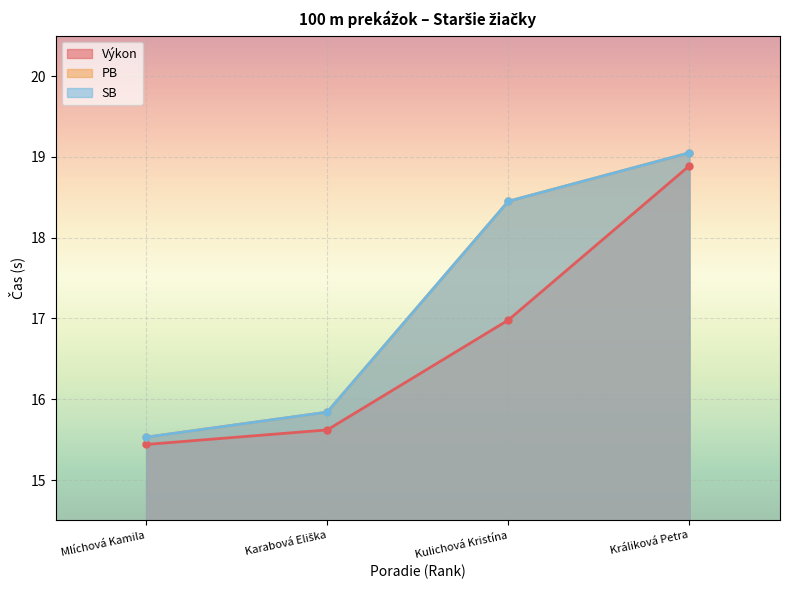

What is the sum of the PB values at Králiková Petra and Mlíchová Kamila?

34.6